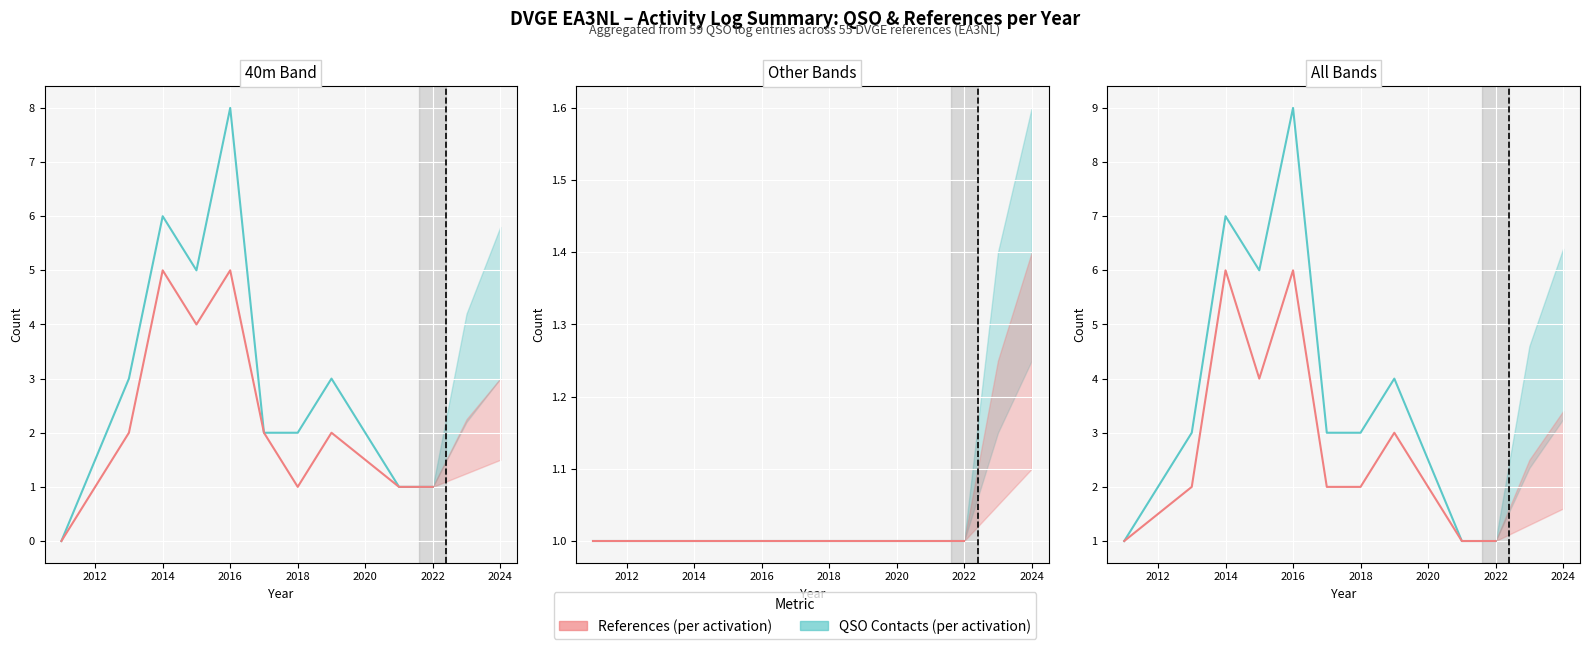

Does the chart display data point markers on the line(s)?

No